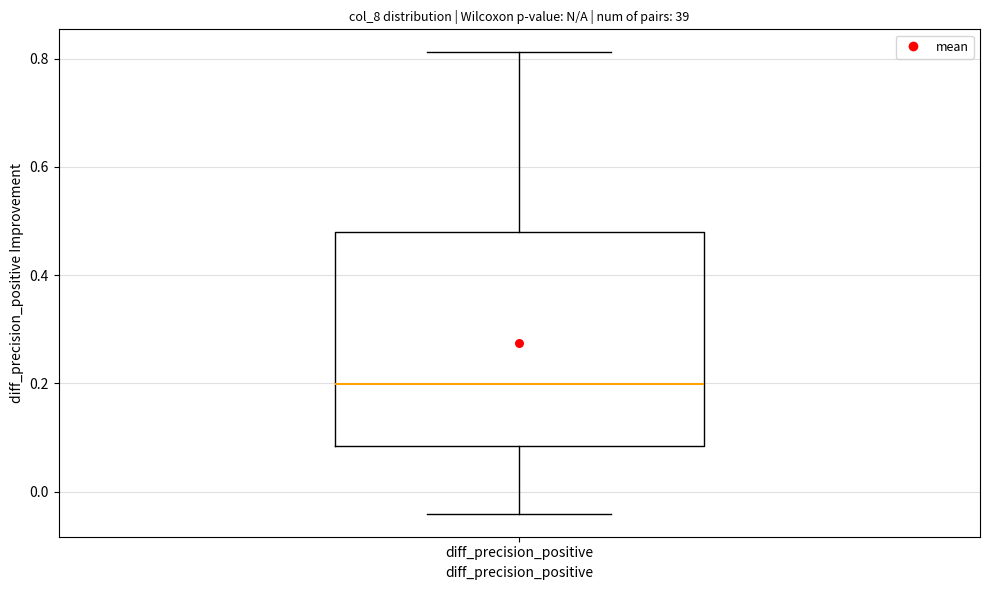

Where is the upper edge of the box for diff_precision_positive on the y-axis? The values are not printed on the chart, so give them approximately, as read against the axis.

0.48